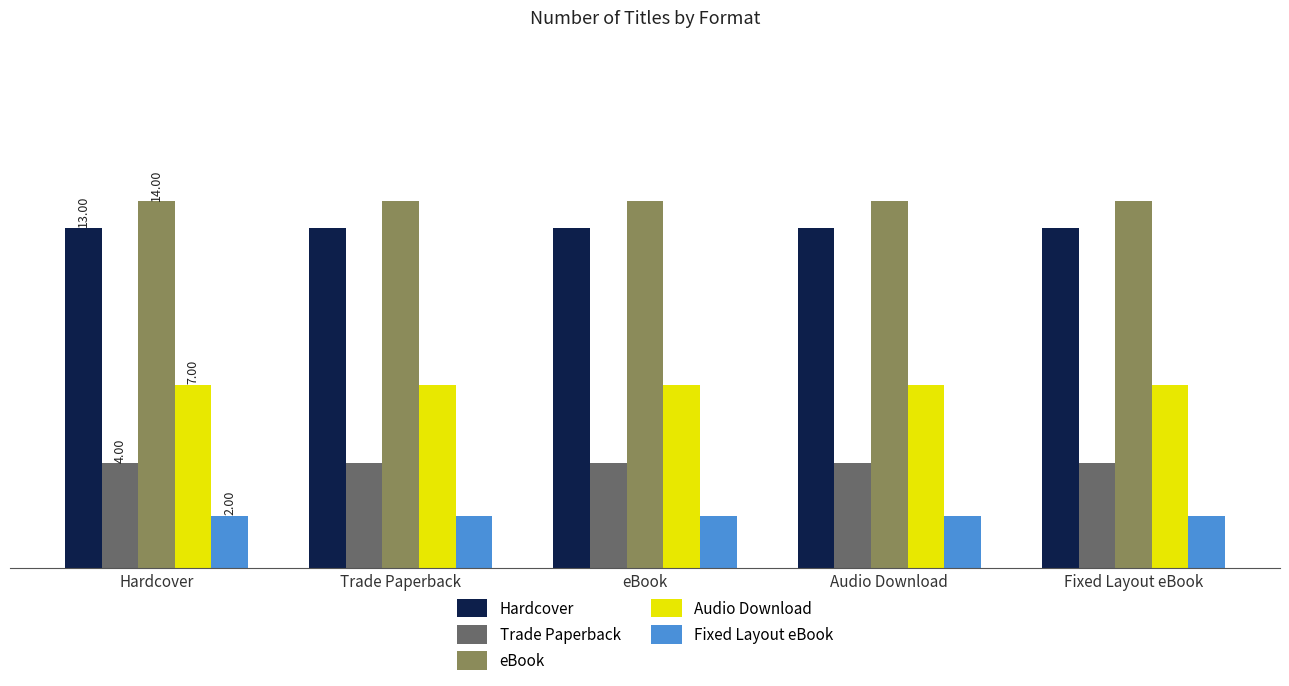

What is the total value across all series at Audio Download?

40